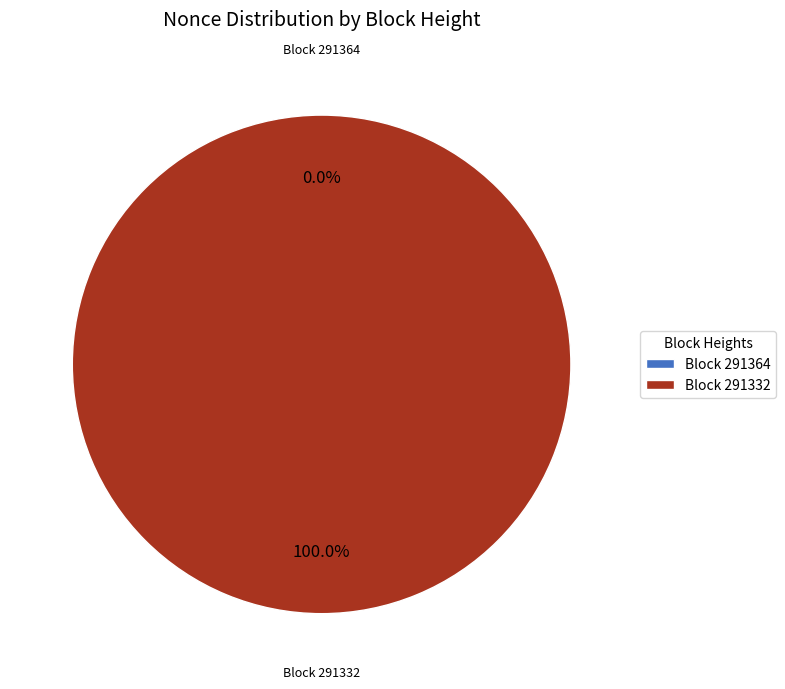

To the nearest percent, what percentage of the pie is 291332?

100%